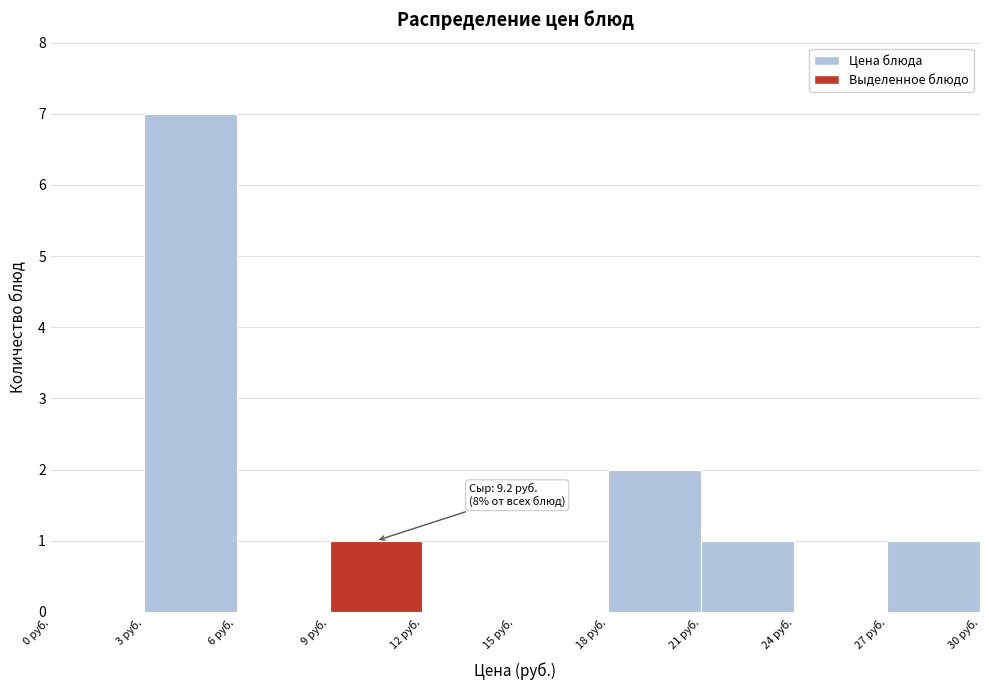

Which range on the x-axis has the tallest bar?

3 to 6